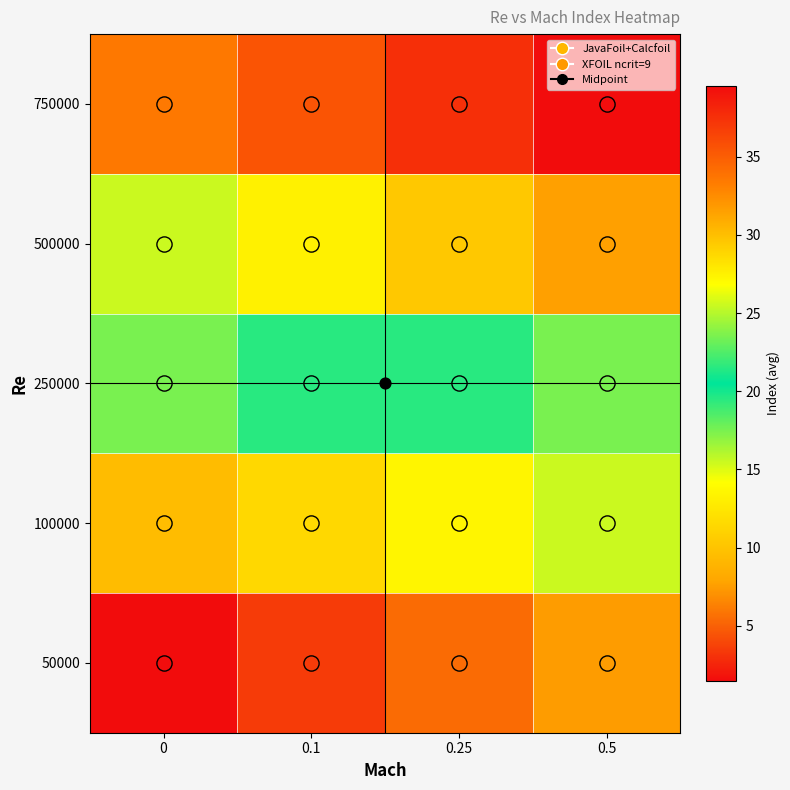

Rank the series at 0.5 from highest to lowest value.

750000, 500000, 250000, 100000, 50000